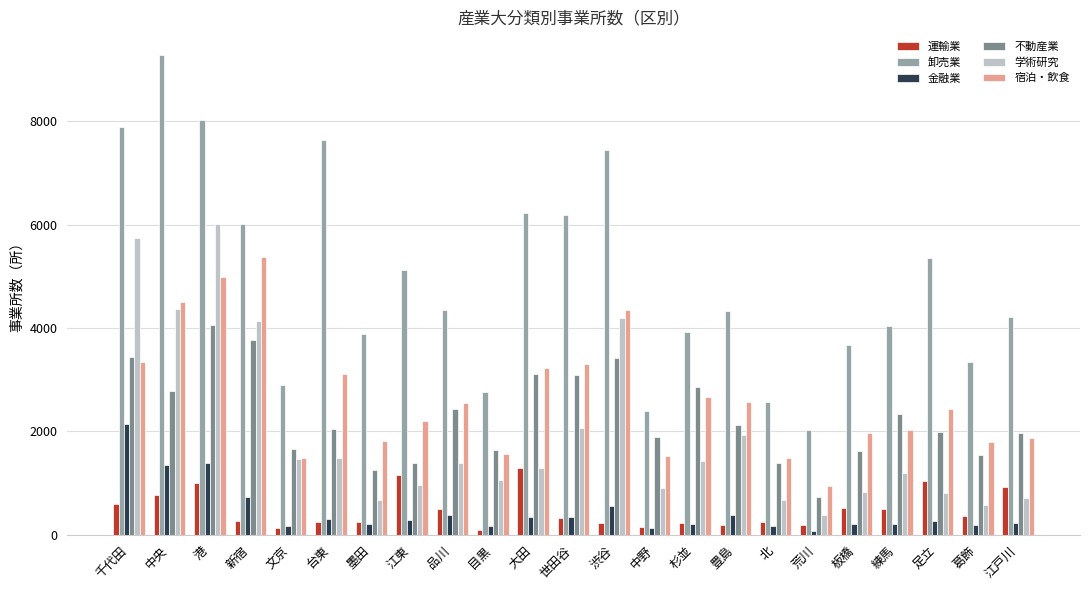

Is the value of 学術研究 at 板橋 greater than the value of 宿泊・飲食 at 台東?

No